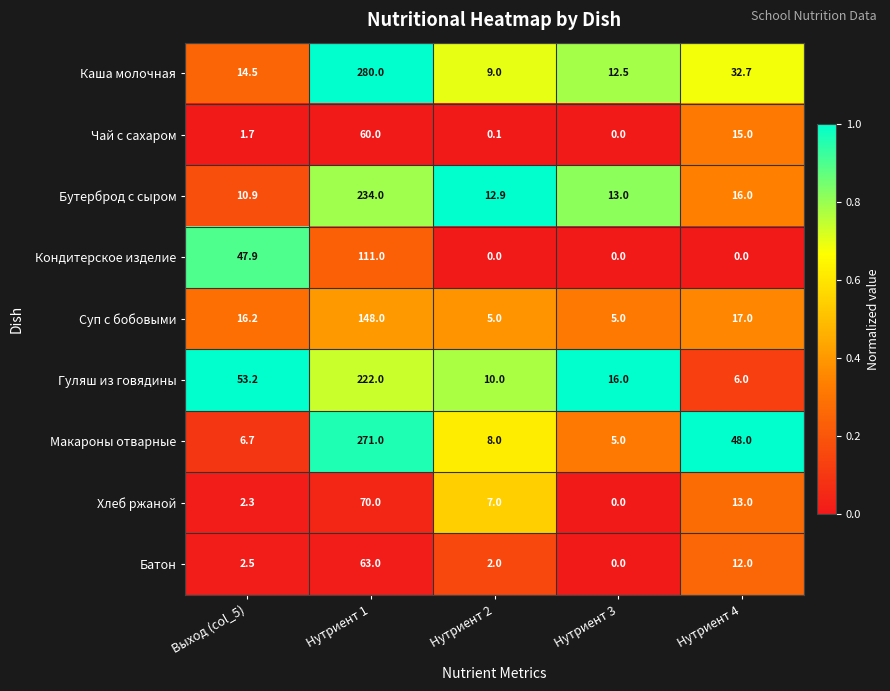

List the labels in order of Каша молочная value, smallest first.

Нутриент 2, Нутриент 3, Выход (col_5), Нутриент 4, Нутриент 1